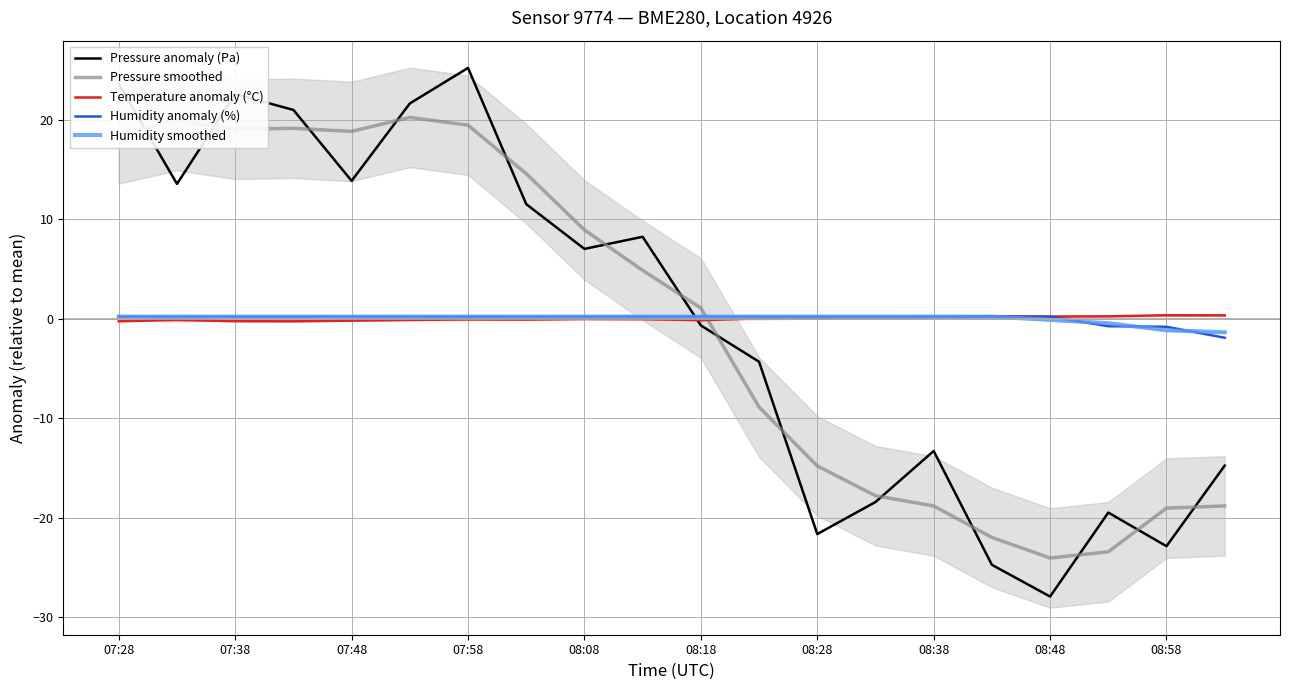

How many lines are shown in the chart?

5